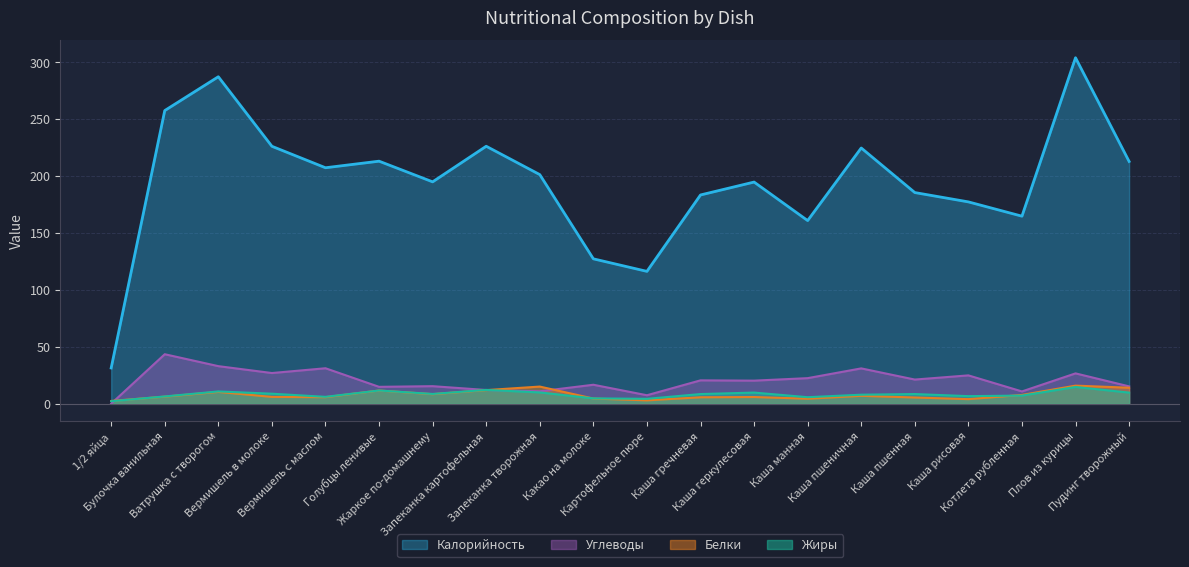

In Углеводы, how many points are higher than both neighbors (excluding endpoints)?

8